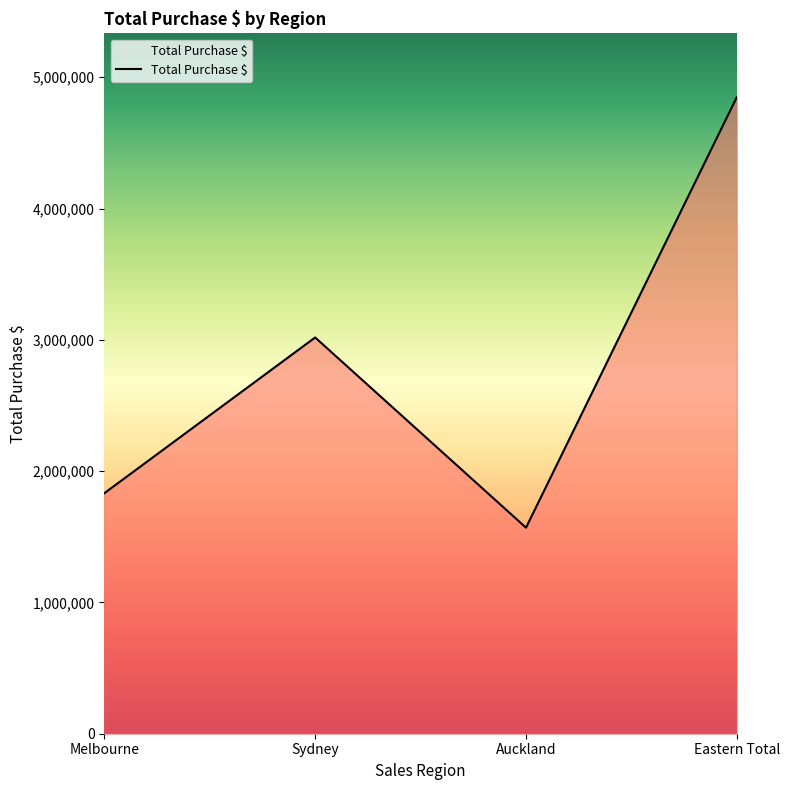

List the labels in order of value, largest first.

Eastern Total, Sydney, Melbourne, Auckland